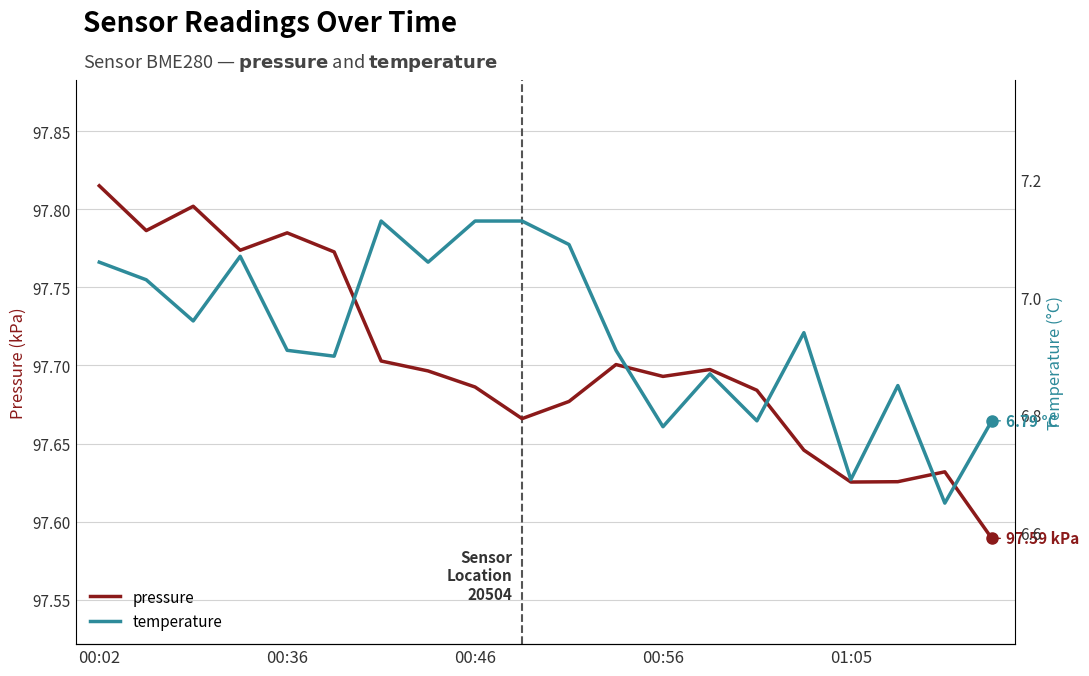

Read the pressure value at 5.

97.8